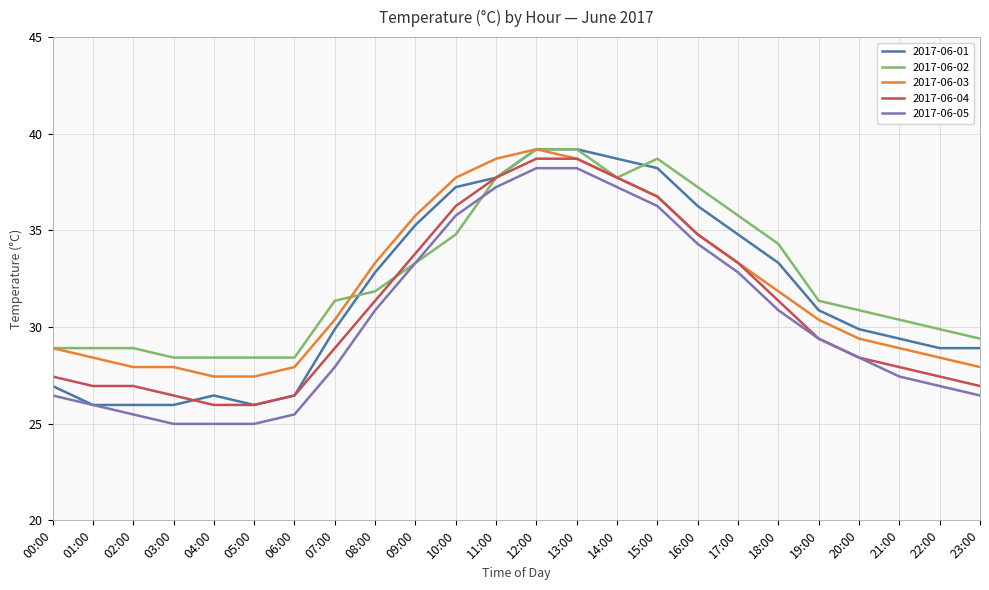

What position from the right is 18:00?

6